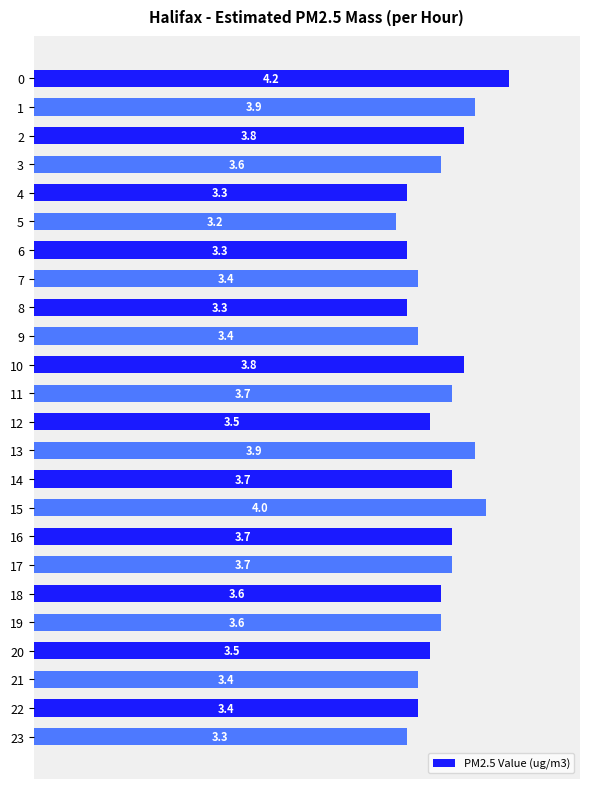

What is the value of the 6th bar from the top?

3.2